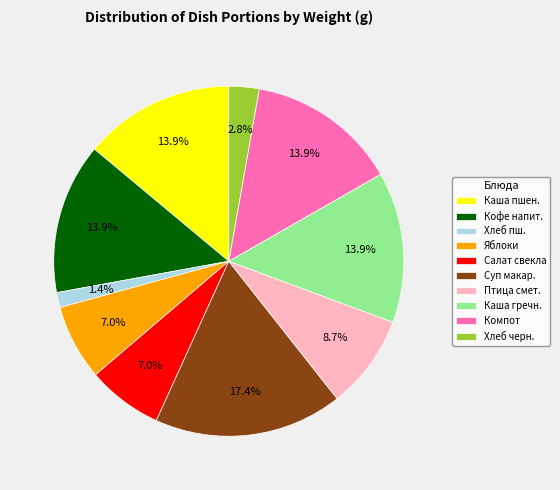

Which slice is the smallest?

Хлеб пш.